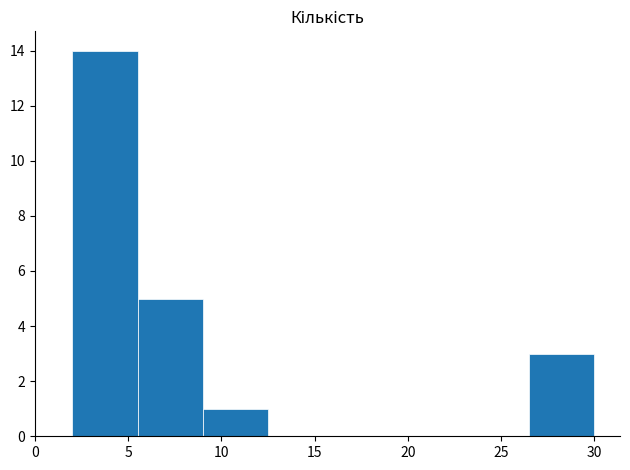

Reading left to right, list every bar in this chart as the range it spans on the x-axis followed by its height. The values are not printed on the chart, so give them approximately, as read against the axis.

2.0 to 5.5: 14
5.5 to 9.0: 5
9.0 to 12.5: 1
12.5 to 16.0: 0
16.0 to 19.5: 0
19.5 to 23.0: 0
23.0 to 26.5: 0
26.5 to 30.0: 3